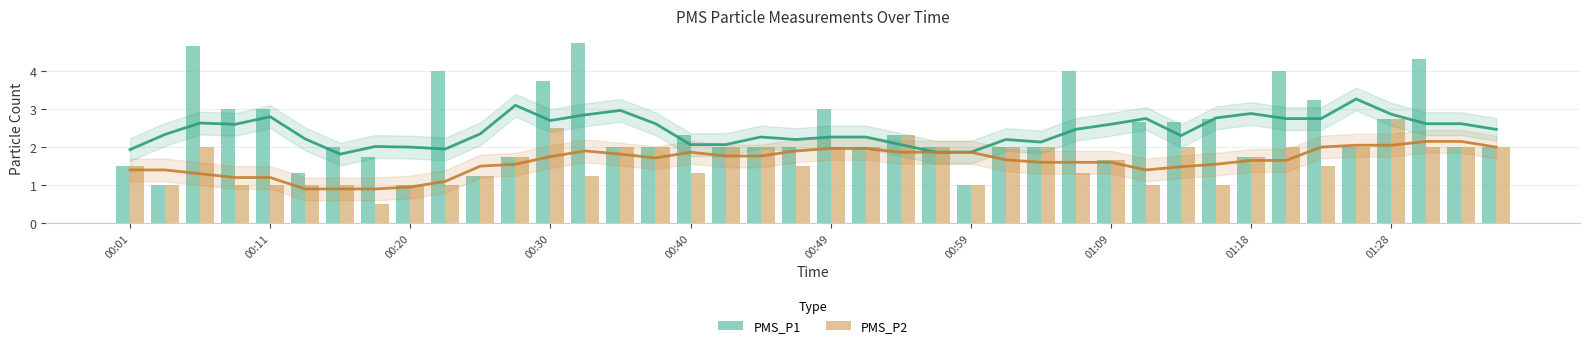

The PMS_P1 series shows 1.3 at 17. True or false?

False